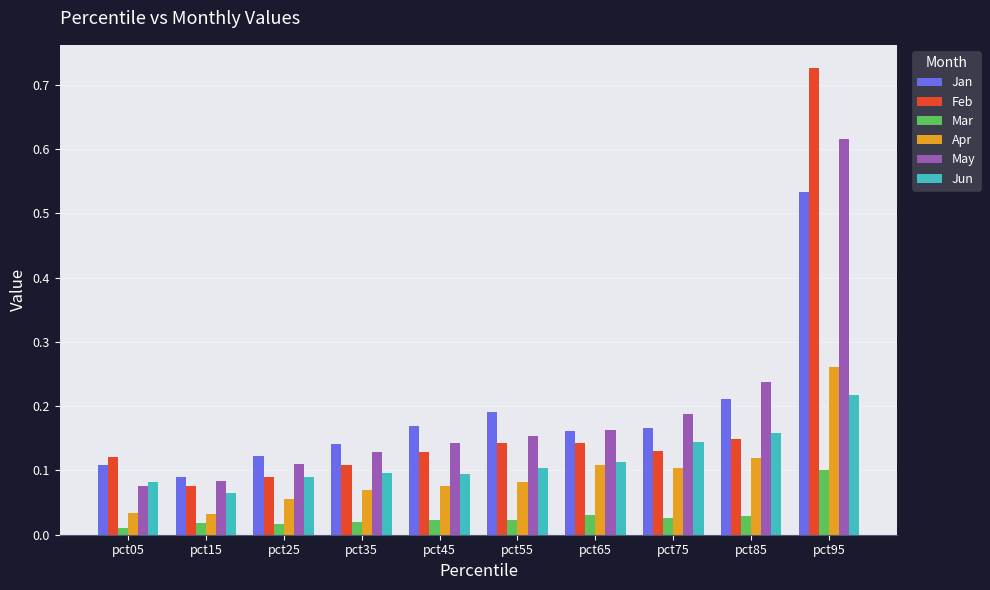

How many bars are there in total?

60